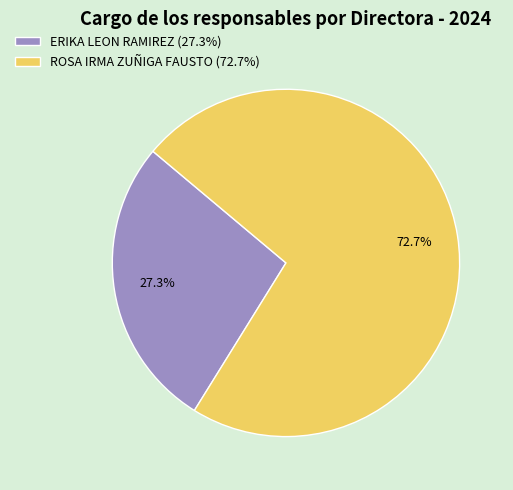

What is the total percentage of ERIKA LEON RAMIREZ and ROSA IRMA ZUÑIGA FAUSTO?

100.0%